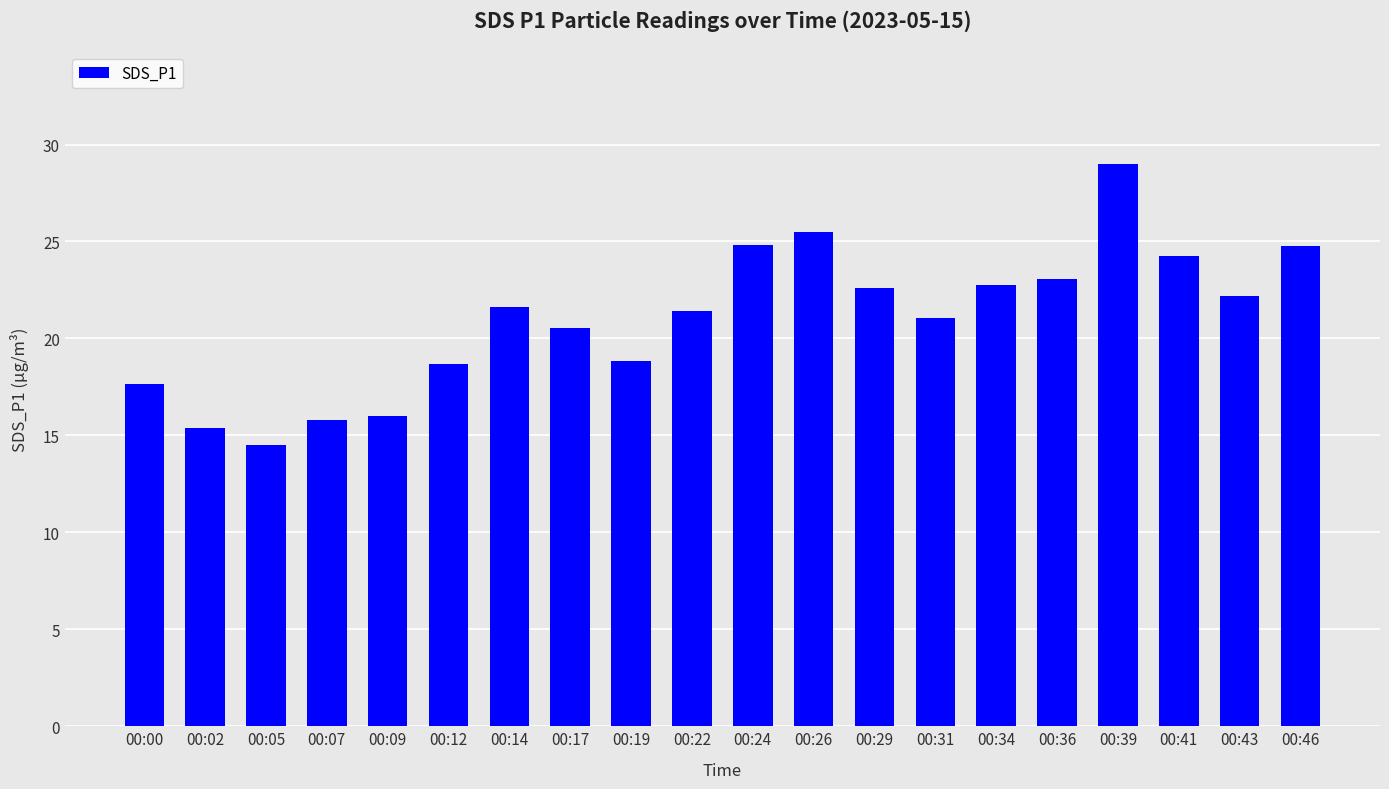

How many bars are there in total?

20